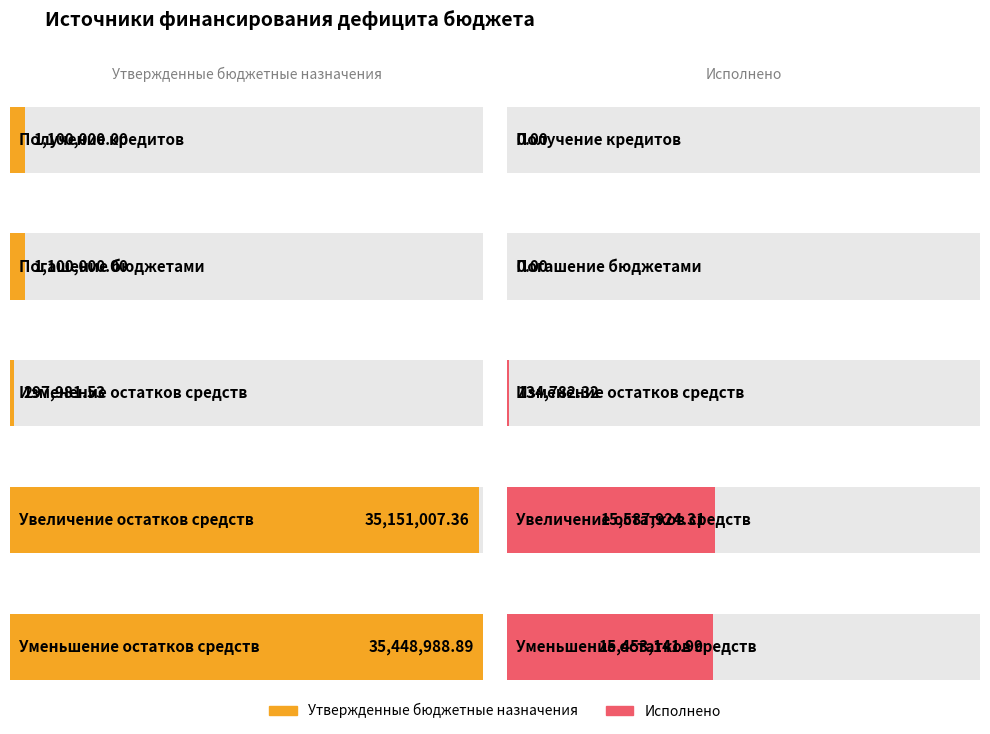

Reading left to right, transcribe all the data shown in this chart.

Утвержденные бюджетные назначения: Получение кредитов=1100000.0	Погашение бюджетами=-1100000.0	Изменение остатков средств=297981.5	Увеличение остатков средств=-35151007.4	Уменьшение остатков средств=35448988.9
Исполнено: Получение кредитов=0.0	Погашение бюджетами=0.0	Изменение остатков средств=-134782.3	Увеличение остатков средств=-15587924.3	Уменьшение остатков средств=15453142.0